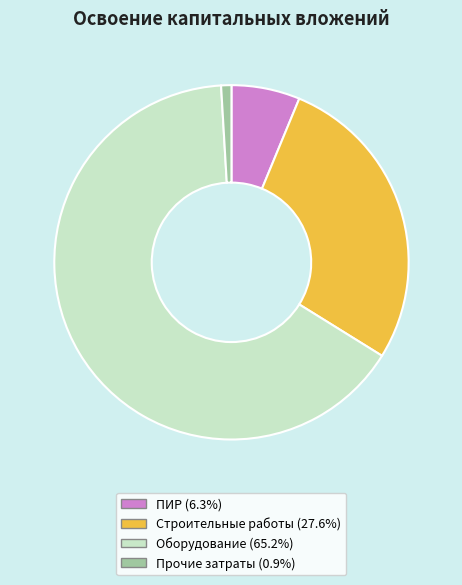

Does any single category account for the majority?

Yes